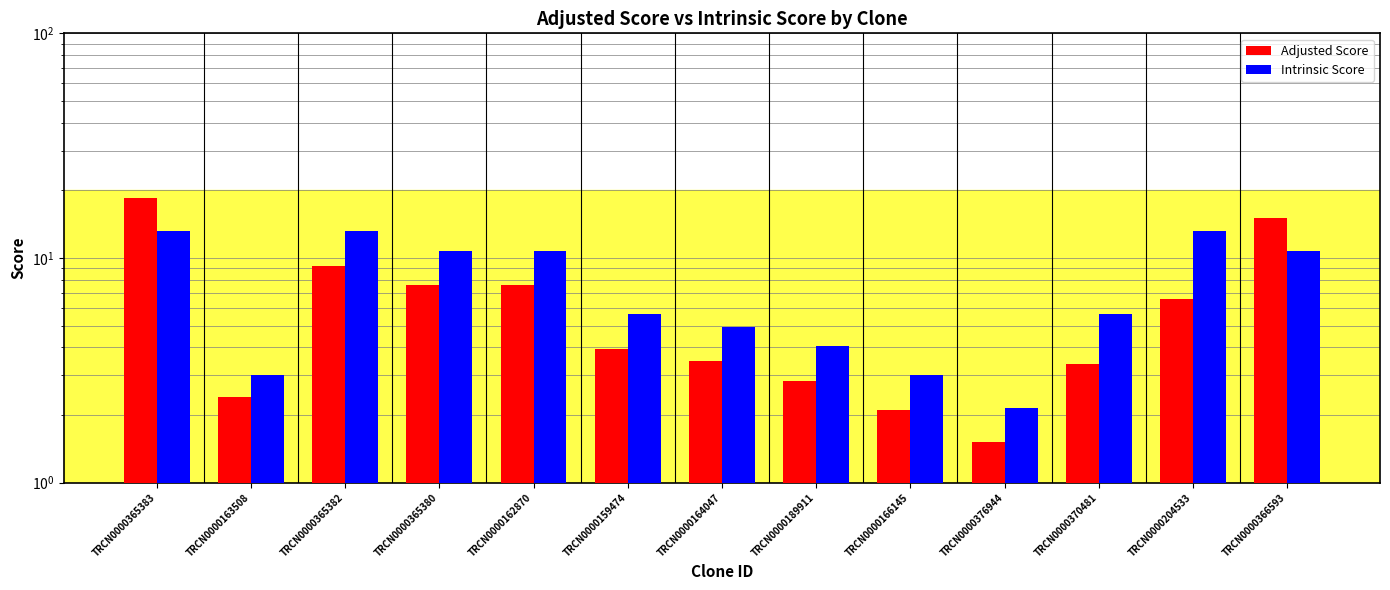

Reading right to left, transcribe all the data shown in this chart.

Adjusted Score: 15.1	6.6	3.4	1.5	2.1	2.8	3.5	3.9	7.6	7.6	9.2	2.4	18.5
Intrinsic Score: 10.8	13.2	5.6	2.2	3.0	4.0	5.0	5.6	10.8	10.8	13.2	3.0	13.2